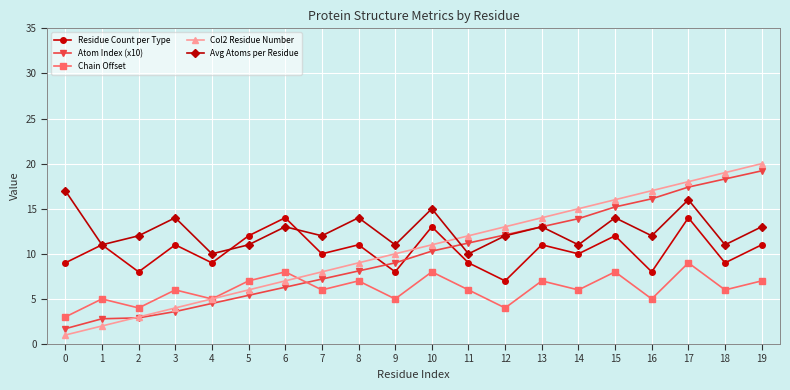

What is the value of the Col2 Residue Number point at the 2nd from the left?

2.0